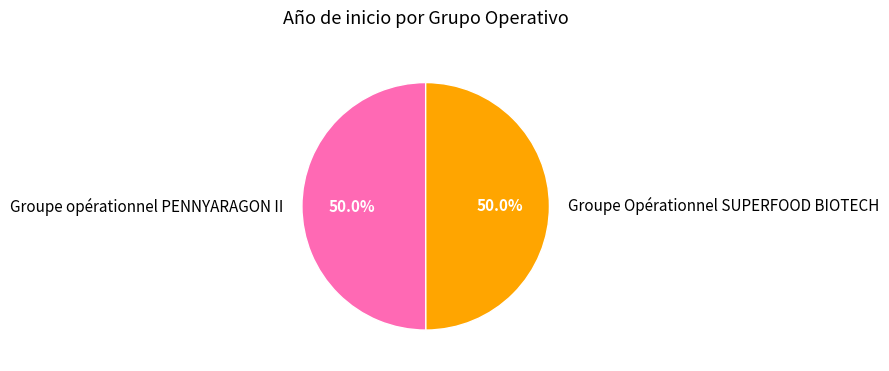

Combined, what portion of the pie is Groupe Opérationnel SUPERFOOD BIOTECH and Groupe opérationnel PENNYARAGON II?

100.0%